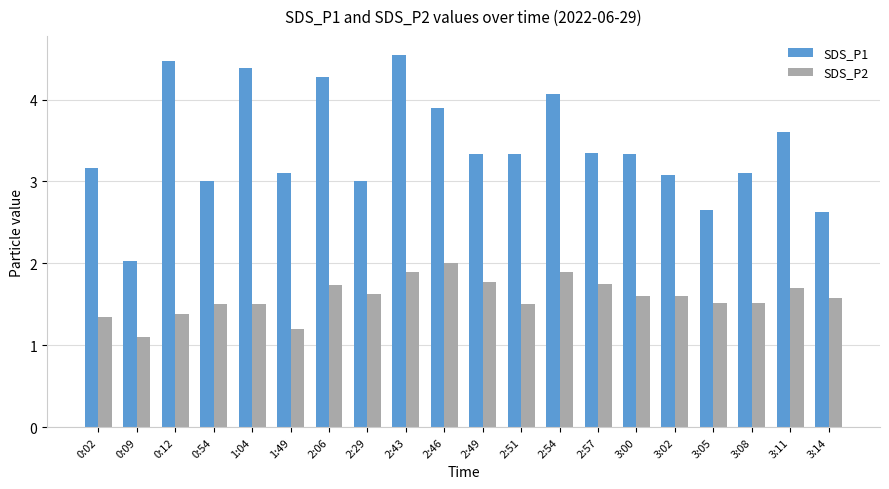

Rank the series by their maximum value, from highest to lowest.

SDS_P1, SDS_P2